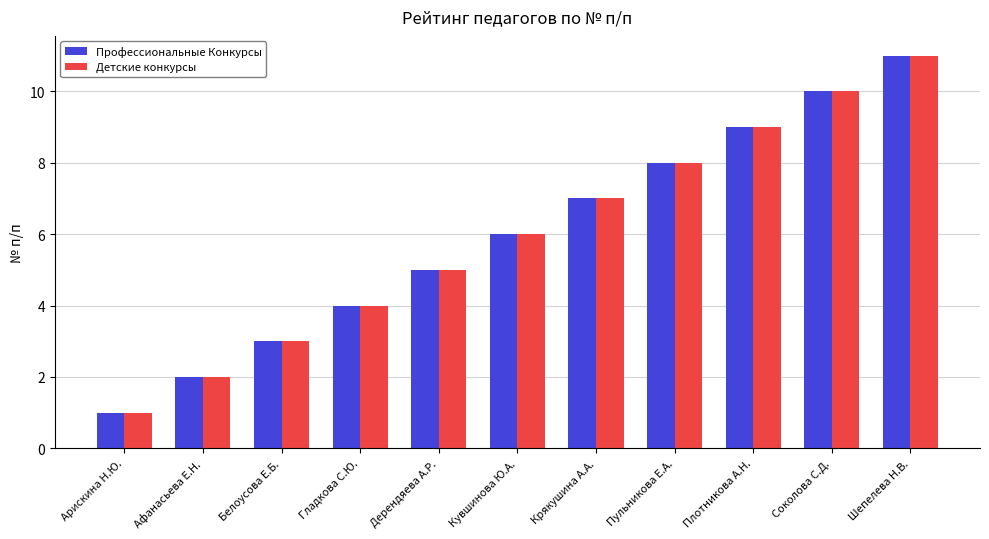

What are all the series names shown in the legend?

Профессиональные Конкурсы, Детские конкурсы